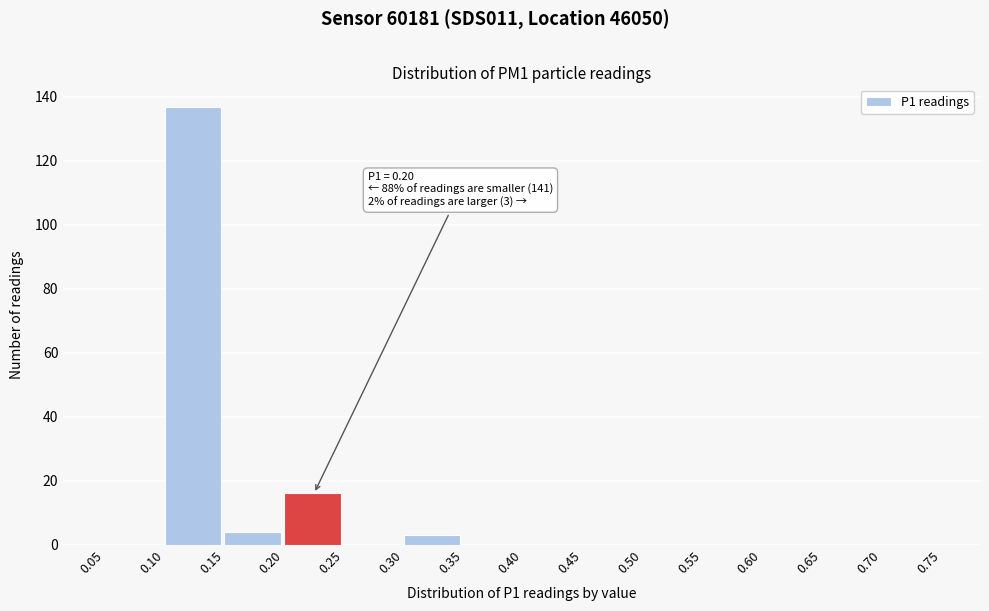

Which range on the x-axis has the tallest bar?

0.10 to 0.15